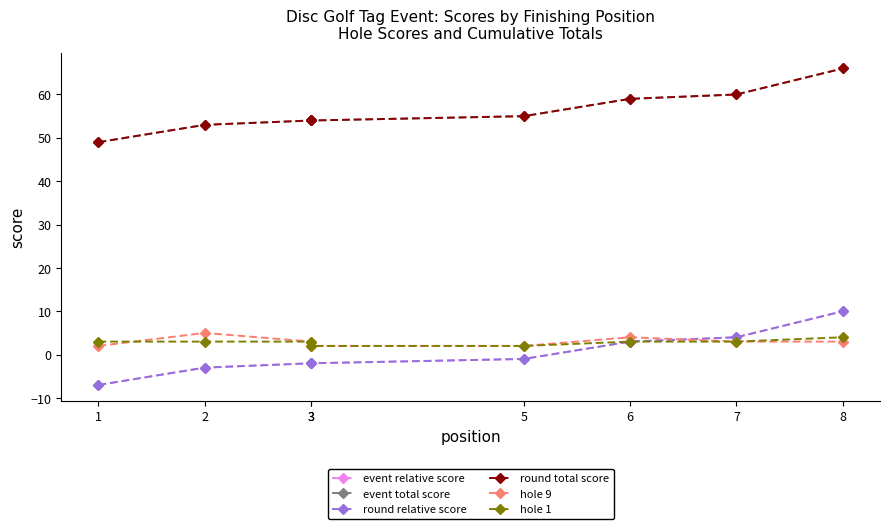

Read the hole_9 value at 6.

4